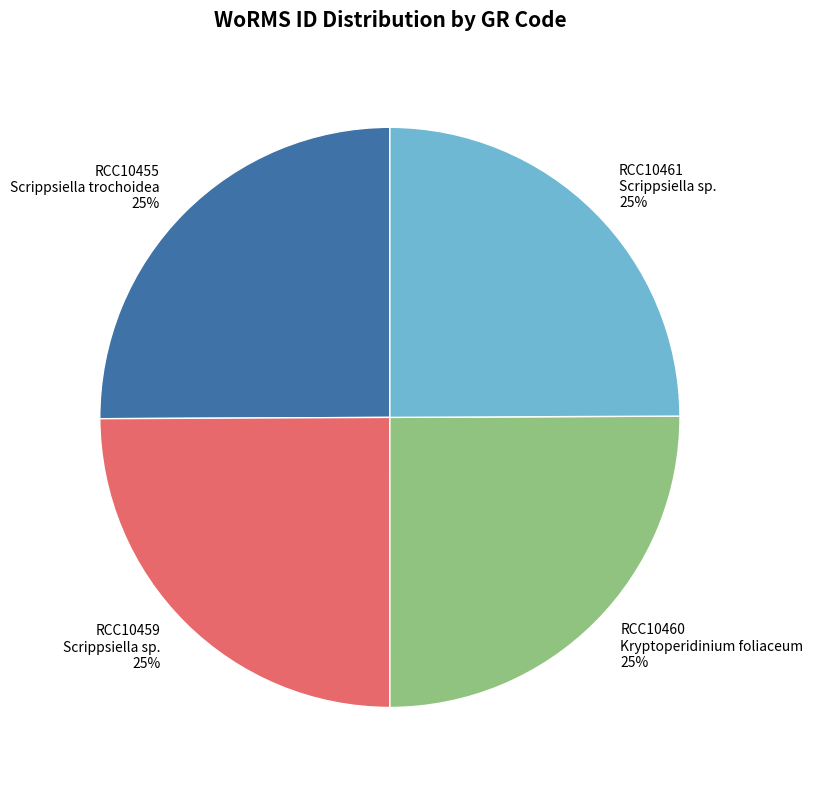

How many segments does this pie chart have?

4